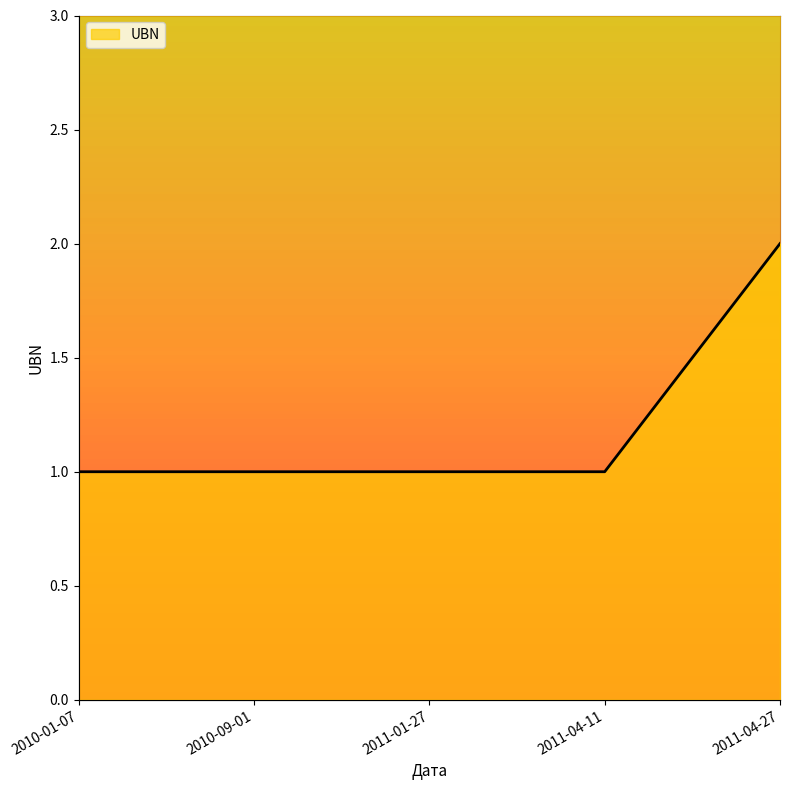

Reading left to right, extract all data points from this chart.

1	1	1	1	2